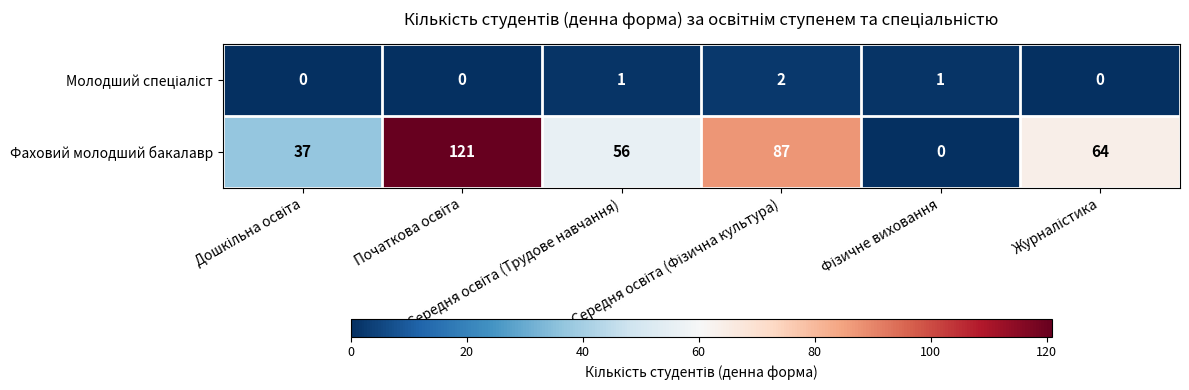

Count the Фаховий молодший бакалавр values in the range 37 to 87.

4